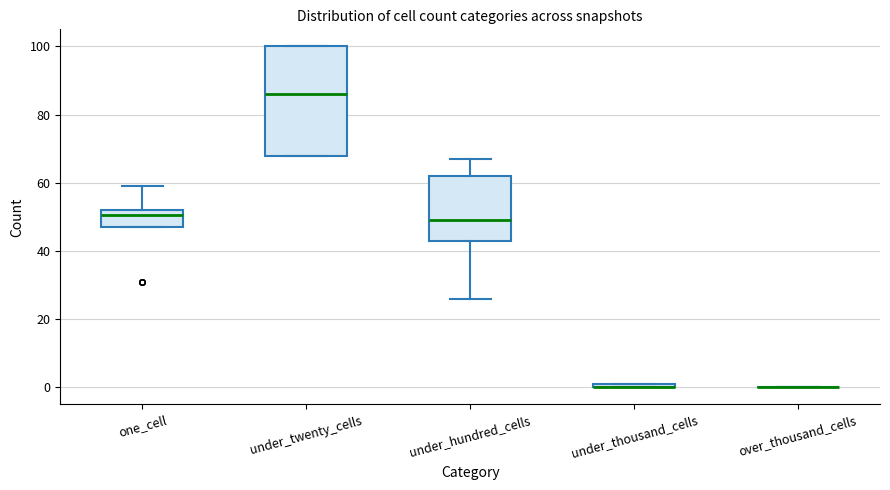

Comparing the boxes themselves (not the whiskers), which one is the tallest?

under_twenty_cells